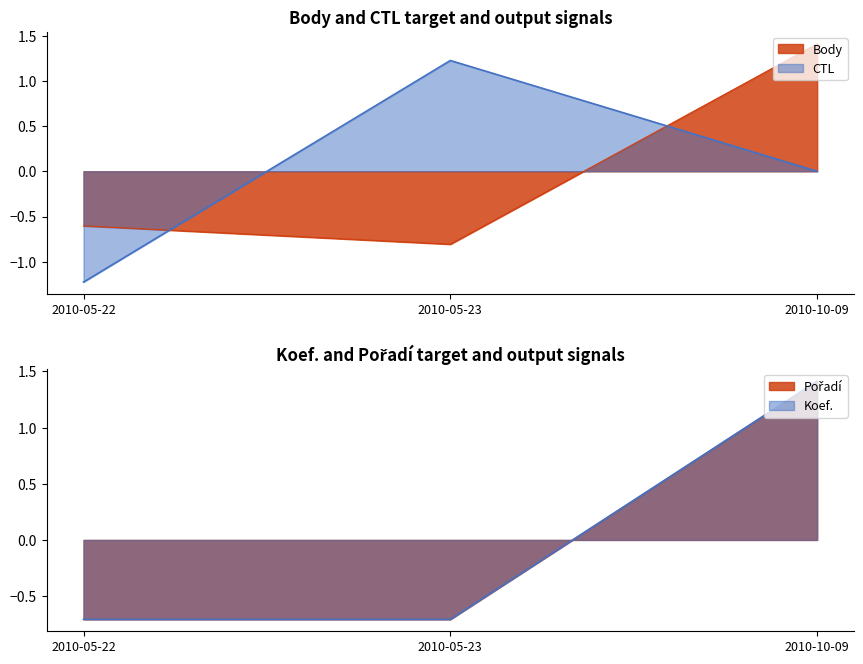

Read the Pořadí value at 2010-05-22.

-0.7